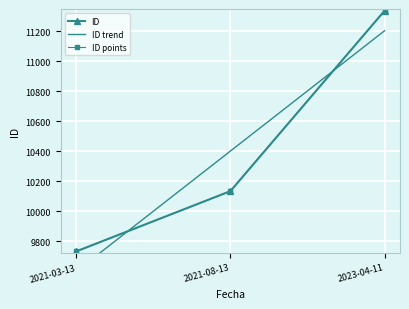

Reading left to right, what are all the values shown in this chart?

2021-03-13=9732	2021-08-13=10134	2023-04-11=11338